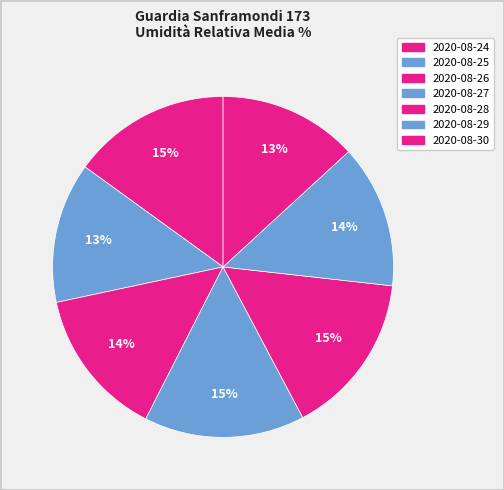

How many slices are in this pie chart?

7